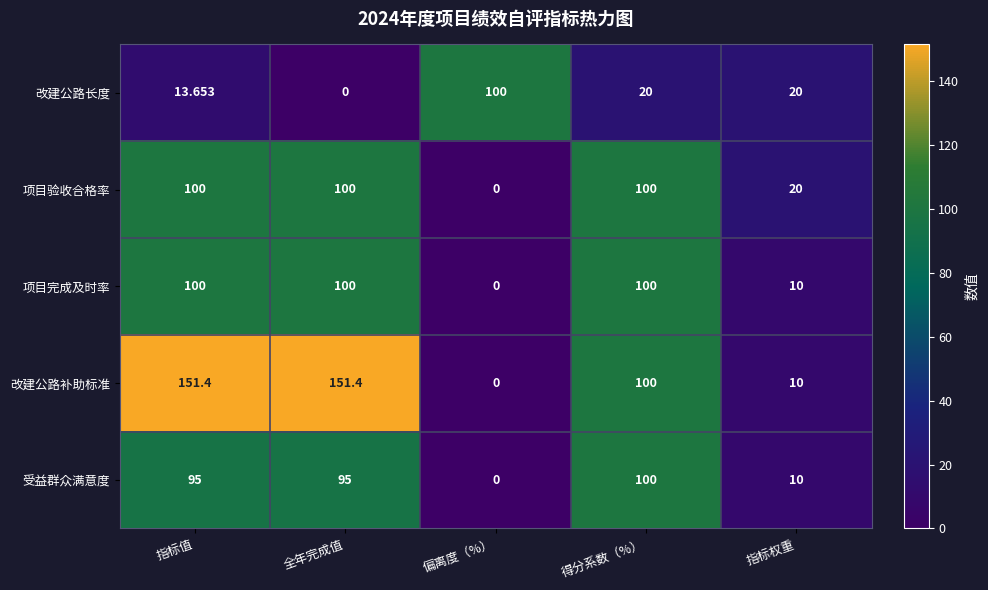

At which category is the sum across all series the highest?

指标值